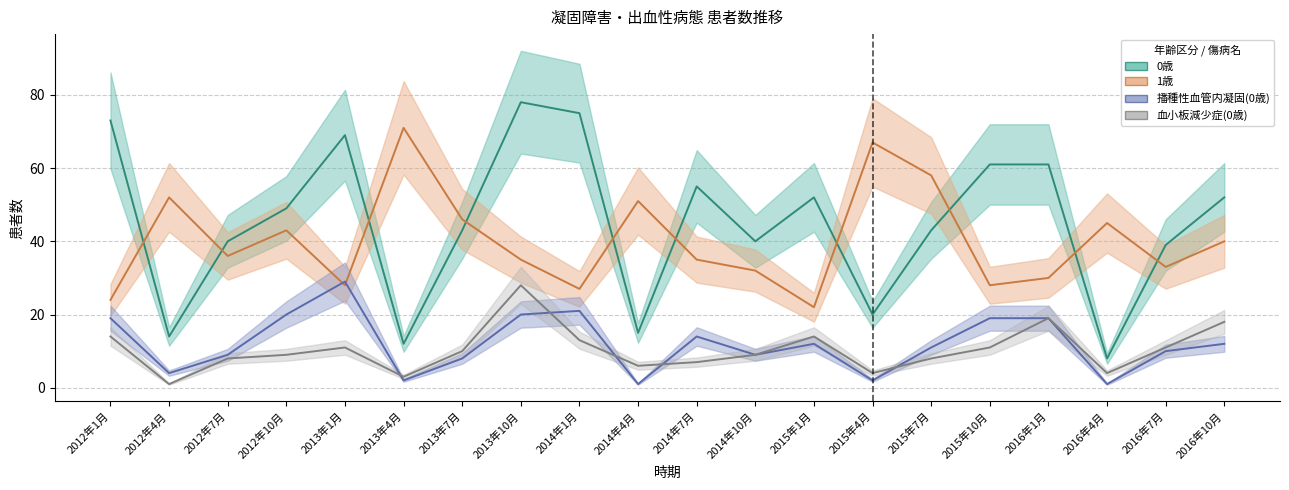

What is the label of the 8th point from the right?

2015年1月